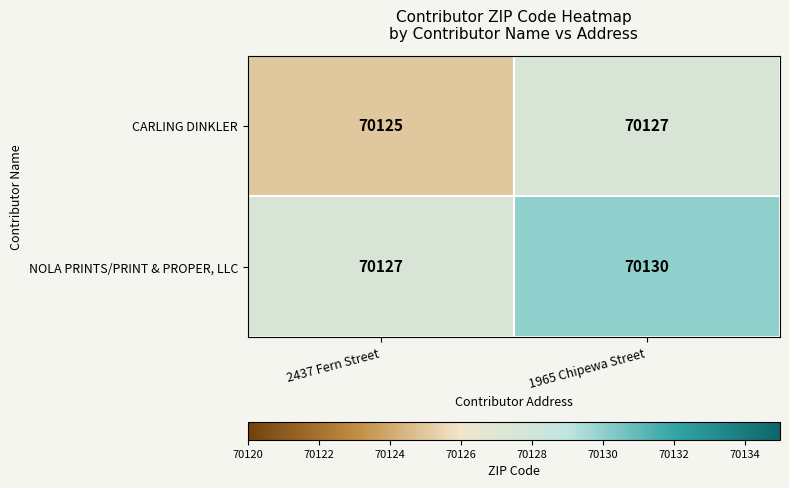

Reading left to right, what are all the values shown in this chart?

CARLING DINKLER: 70125	70127
NOLA PRINTS/PRINT & PROPER, LLC: 70127	70130